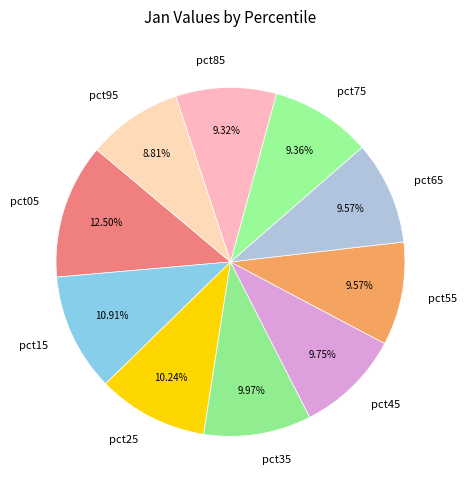

To the nearest percent, what is the difference between the pct55 and pct95 slice percentages?

1%